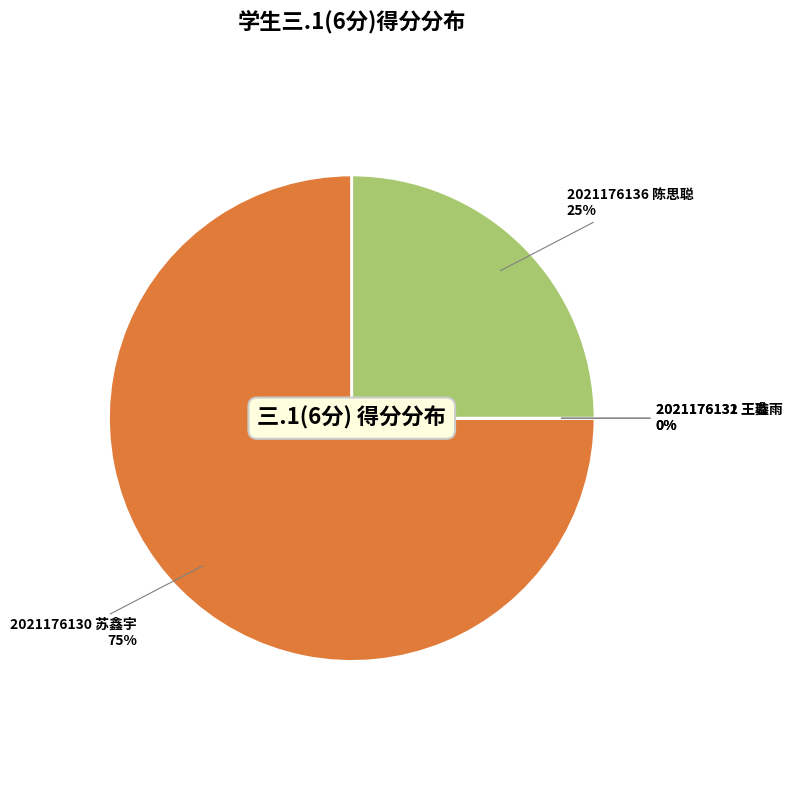

To the nearest percent, what portion does 2021176130 苏鑫宇 represent?

75%